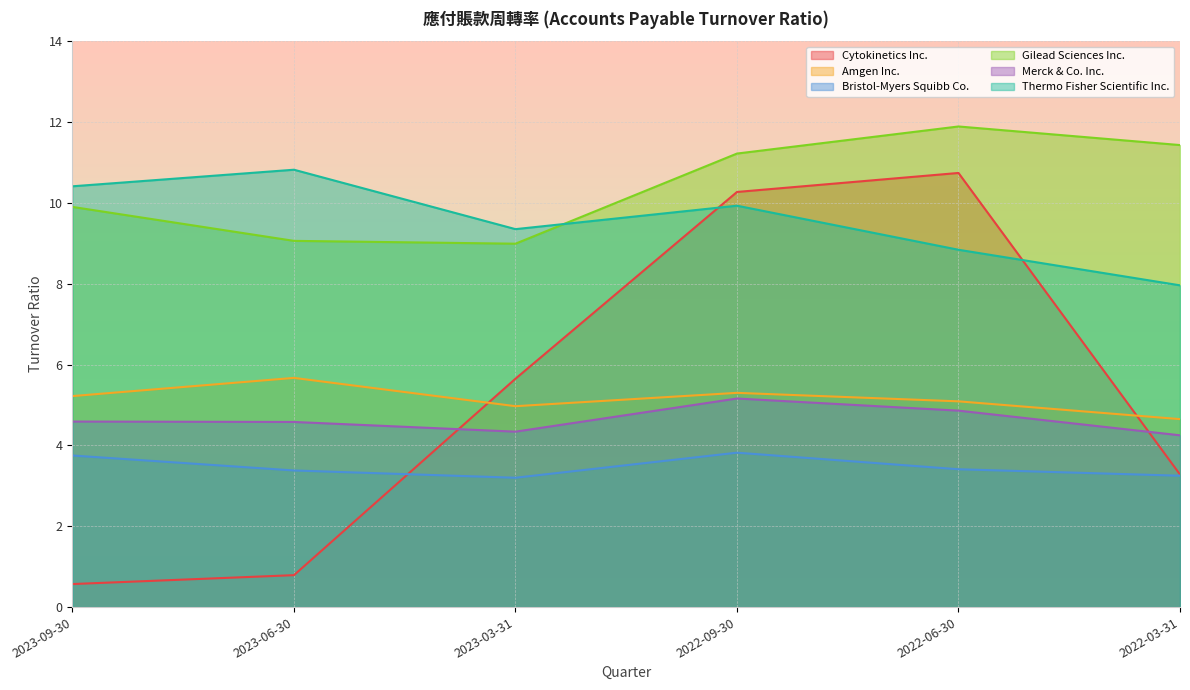

Count the Merck & Co. Inc. values in the range 4 to 5.

5